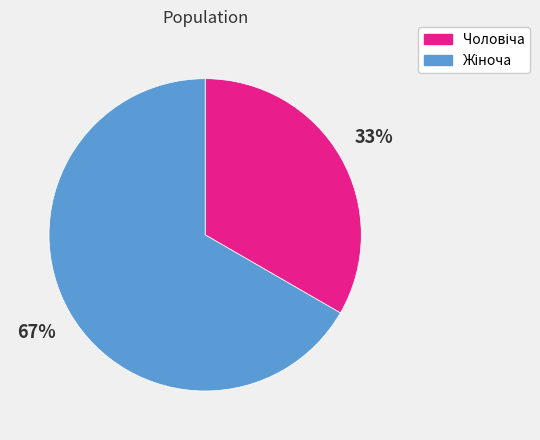

Does any single category account for the majority?

Yes